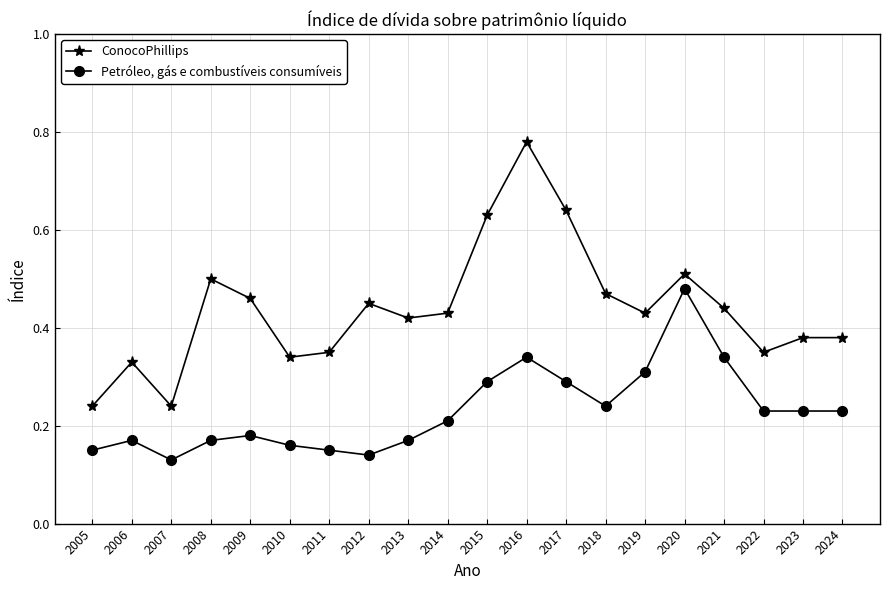

True or false: ConocoPhillips has more than 2 interior local peaks.

True